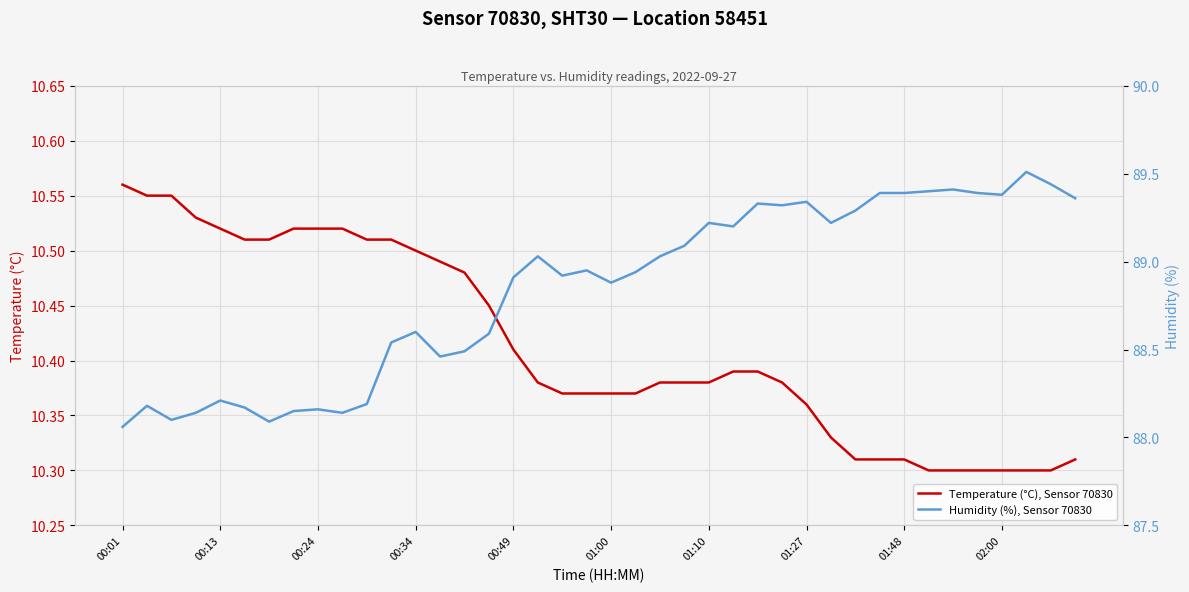

The Temperature (°C), Sensor 70830 series shows 14.7 at 01:00. True or false?

False